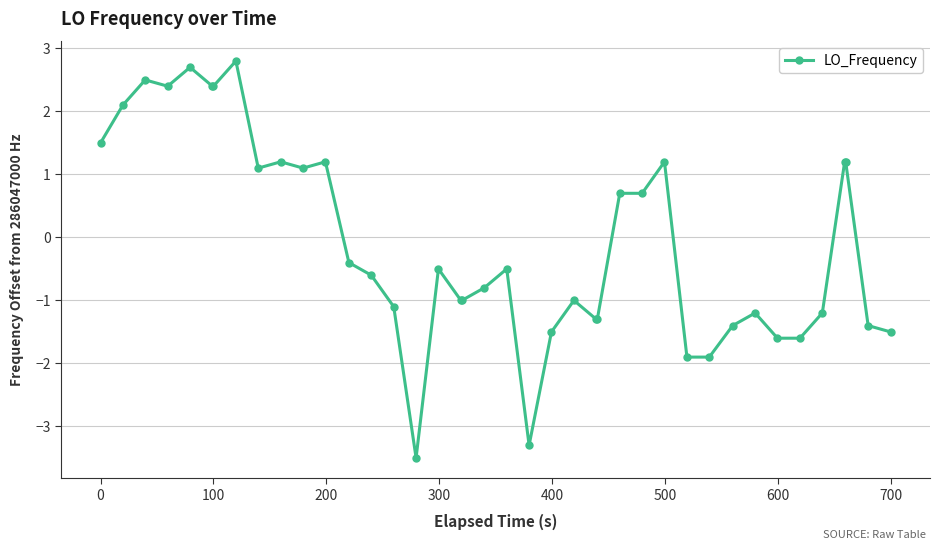

True or false: there are more than 2 points higher than both neighbors.

True